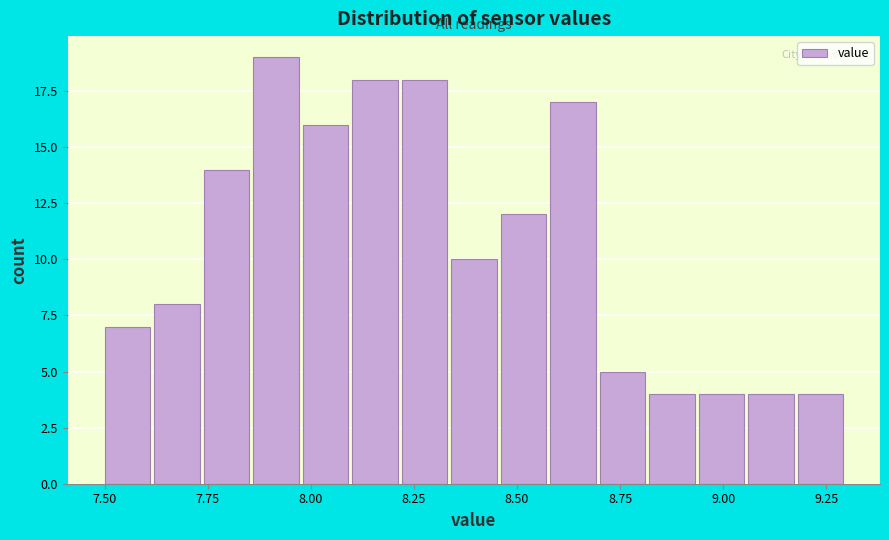

Read against the x-axis, roughly where is the centre of the tallest bar?

7.90